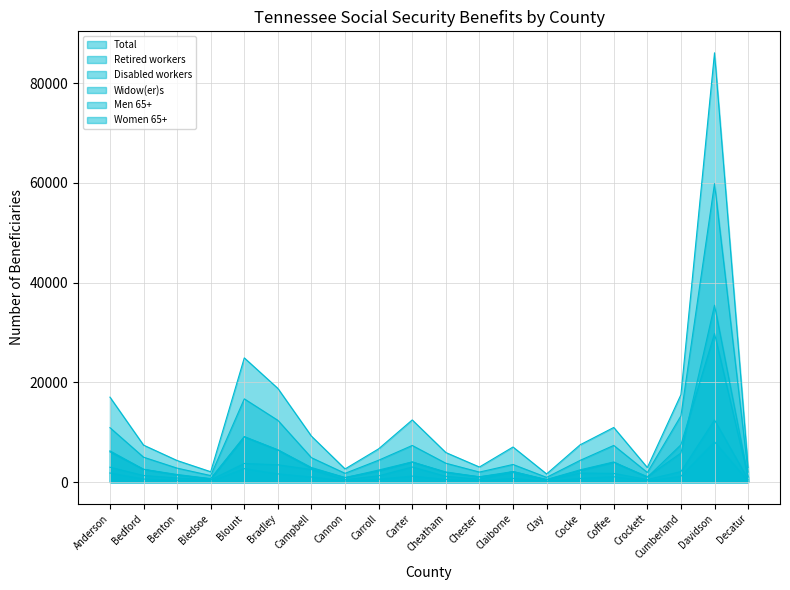

Reading right to left, what are all the values shown in this chart?

Total: 2938	86059	17537	2925	10962	7493	1647	7043	3033	5936	12472	6681	2646	9213	18784	24909	2088	4333	7424	17039
Retired workers: 1996	59849	13290	1939	7364	4367	963	3544	2020	3795	7352	4399	1768	4899	12388	16696	1318	2810	5004	10922
Disabled workers: 540	12464	2120	518	1750	1824	427	2133	565	1171	3036	1267	490	2516	3478	3745	462	830	1334	2995
Widow(er)s: 223	8079	1177	262	1079	741	133	753	246	543	1211	586	221	1034	1655	2701	171	398	619	1835
Men 65+: 1031	29795	7494	979	4048	2468	531	2121	1070	2043	4030	2218	933	2930	6481	9133	702	1536	2575	6074
Women 65+: 1034	35473	5832	1107	3955	2283	483	1911	1071	1948	4056	2425	905	2759	6435	9071	666	1409	2580	6270